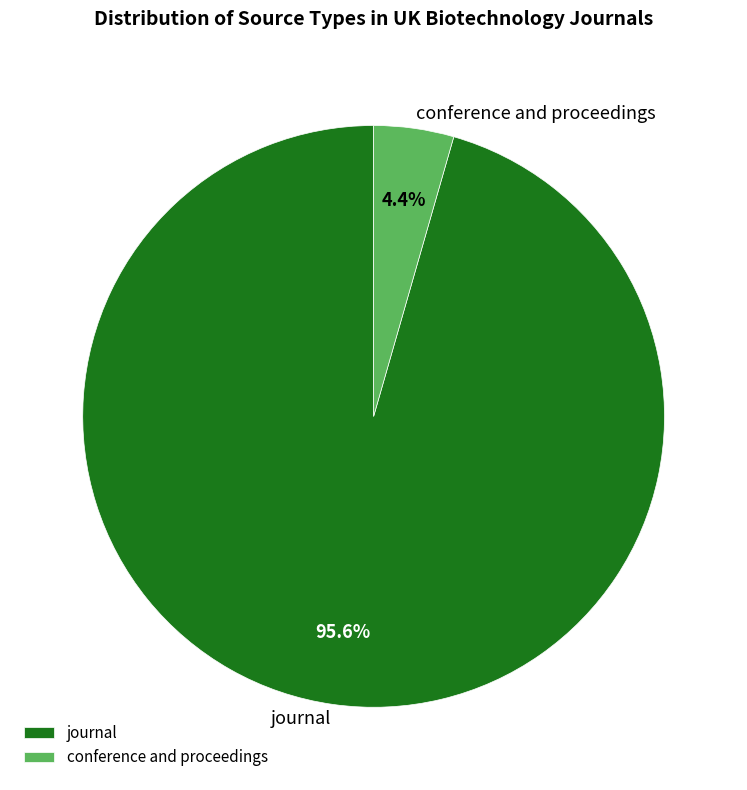

Is there any slice that represents more than half of the pie?

Yes